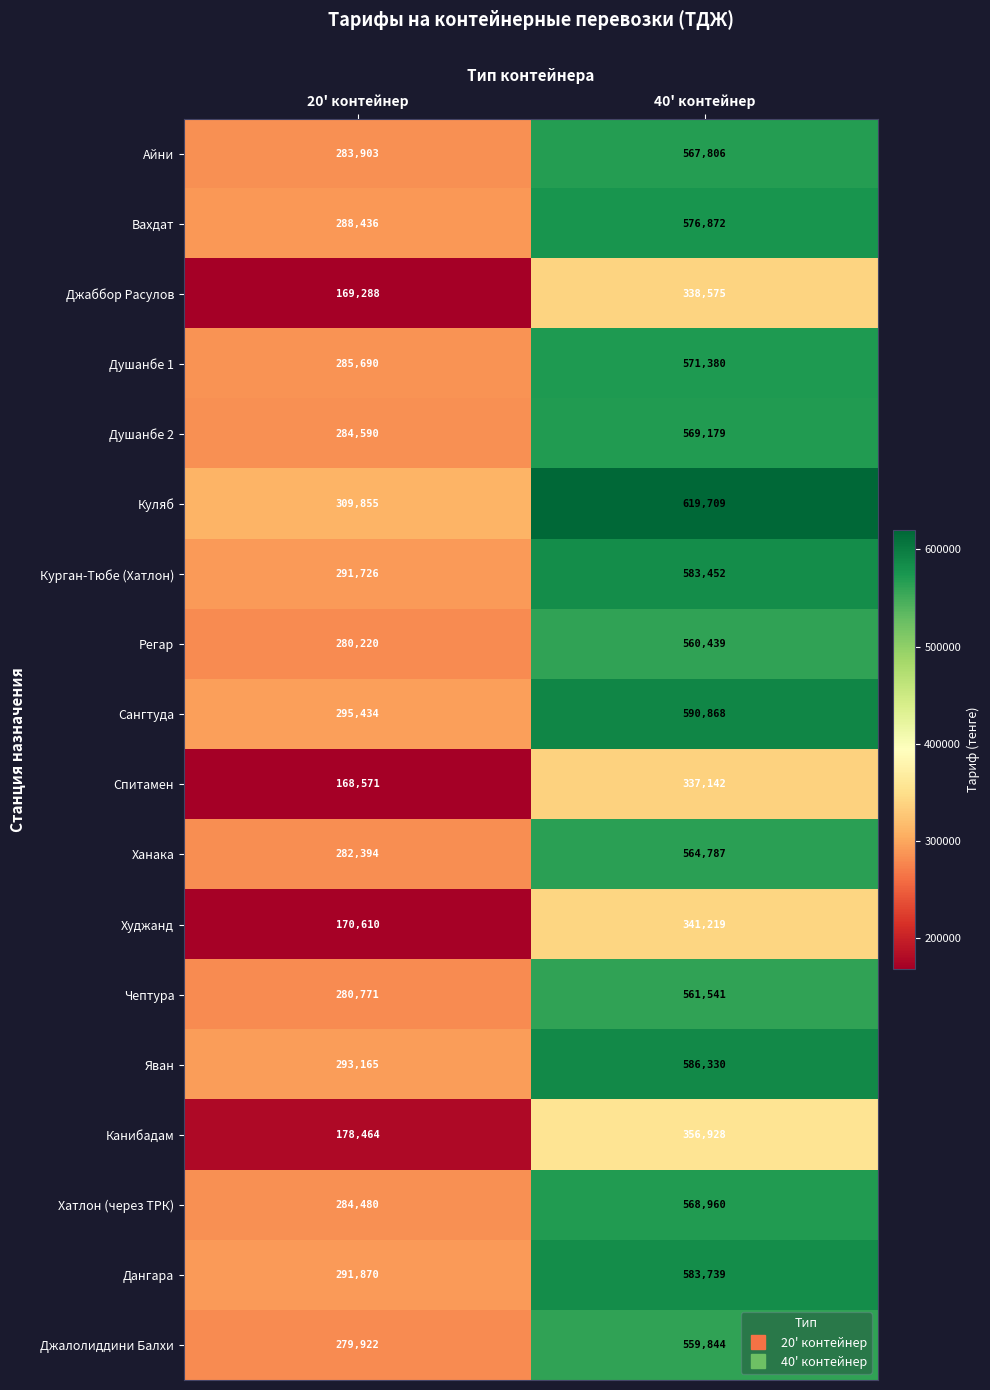

What is the total value across all series at 40' контейнер?

9438770